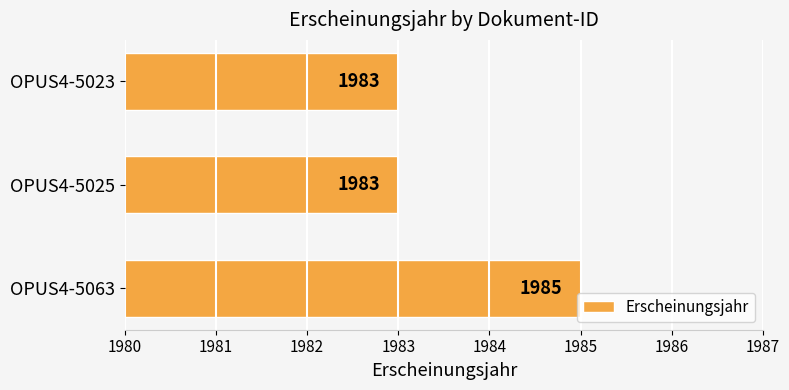

At which category does the chart reach its peak across all series?

OPUS4-5063